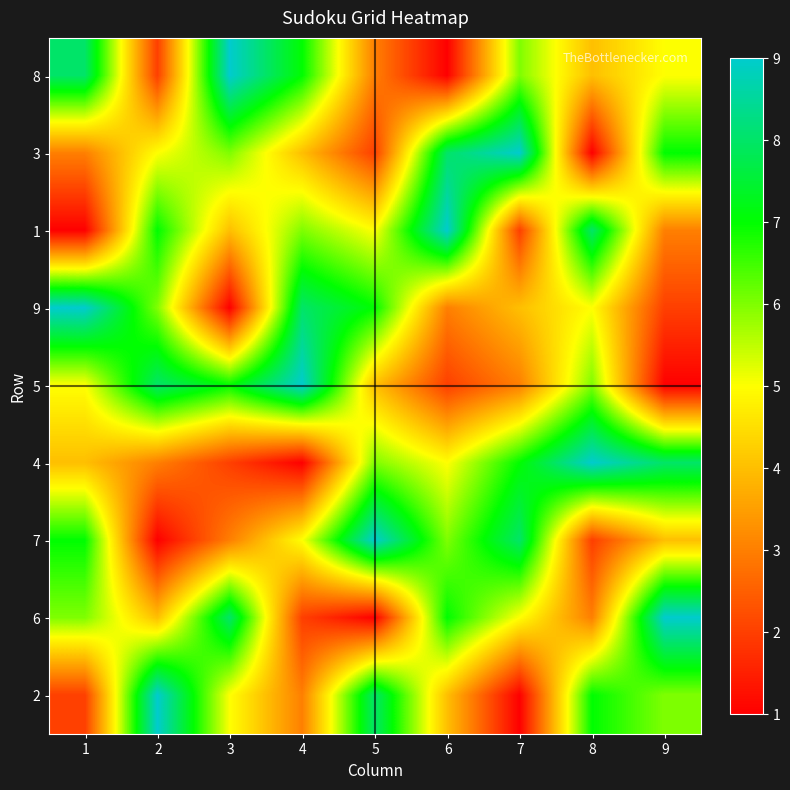

Between 2 and 9, which series saw the biggest shift?

5